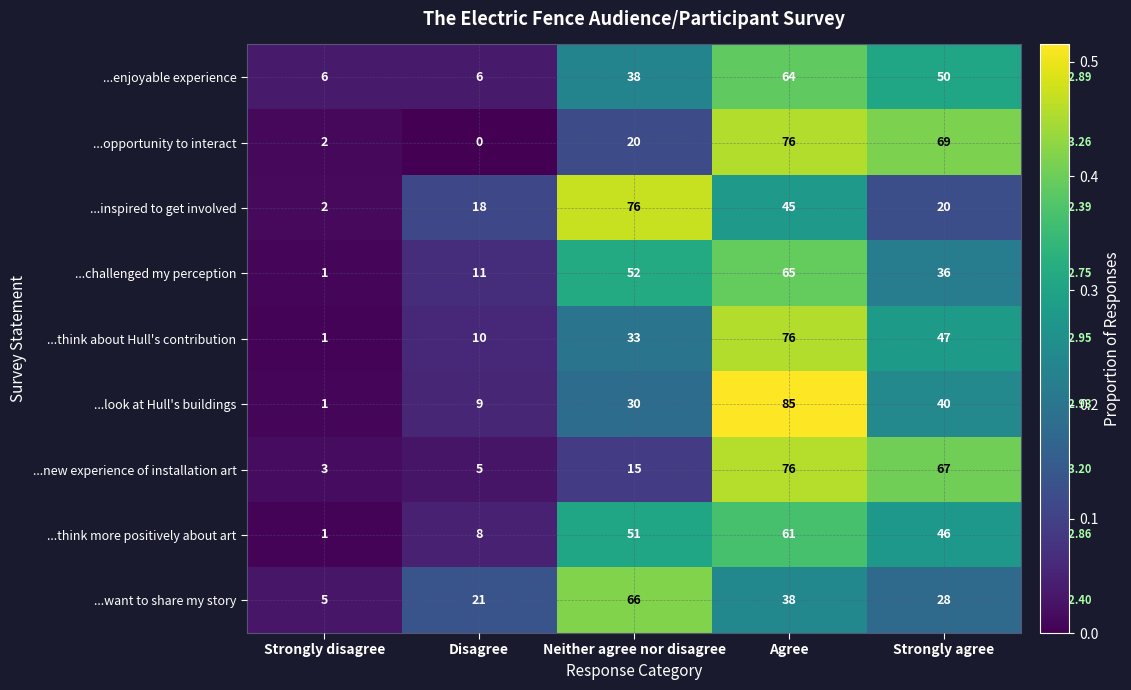

At how many categories does at least one series exceed 0?

5